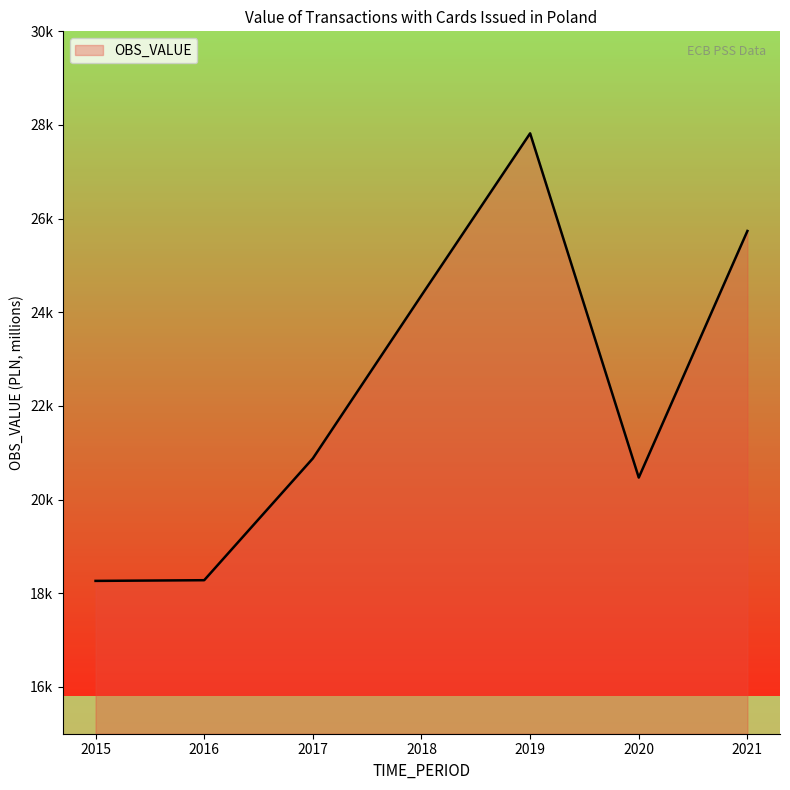

Approximately how many times larger is the value at 2015 compared to 2017?

0.9